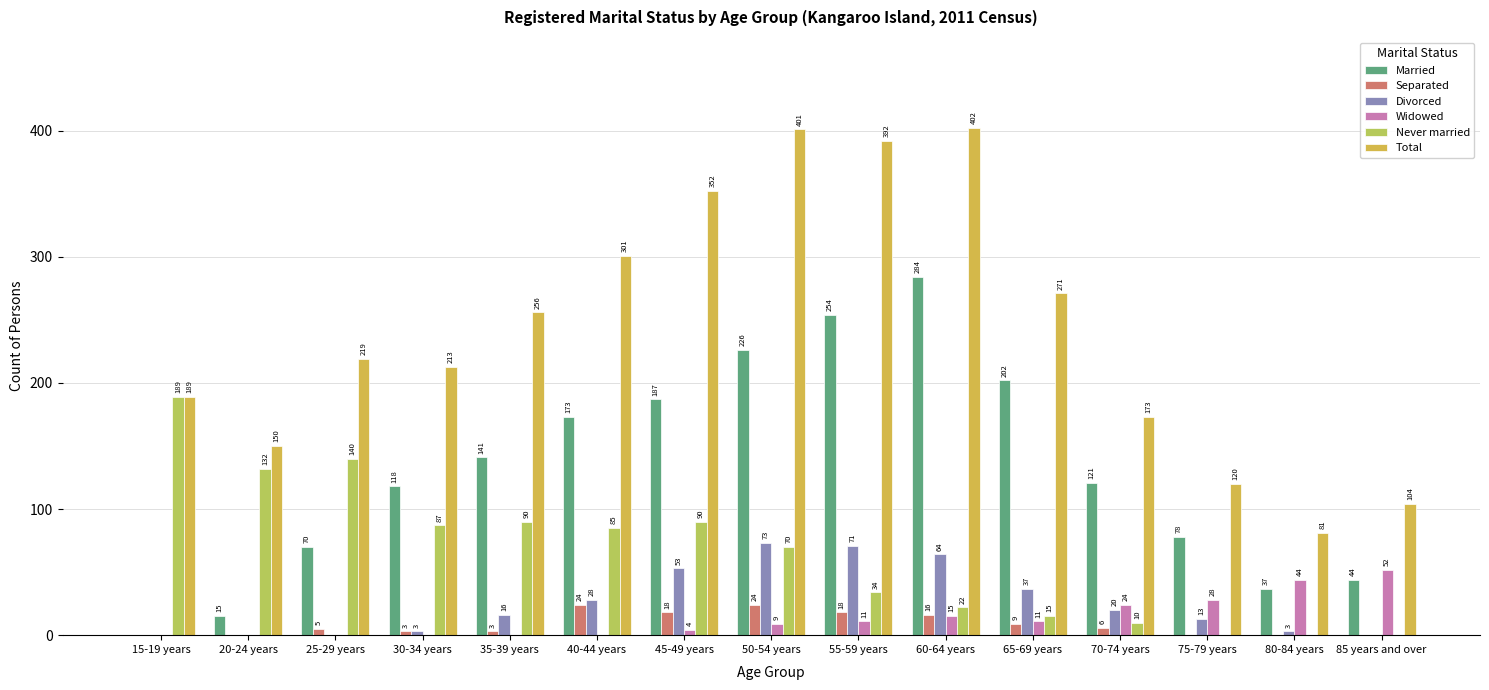

How many distinct data groups are displayed?

6